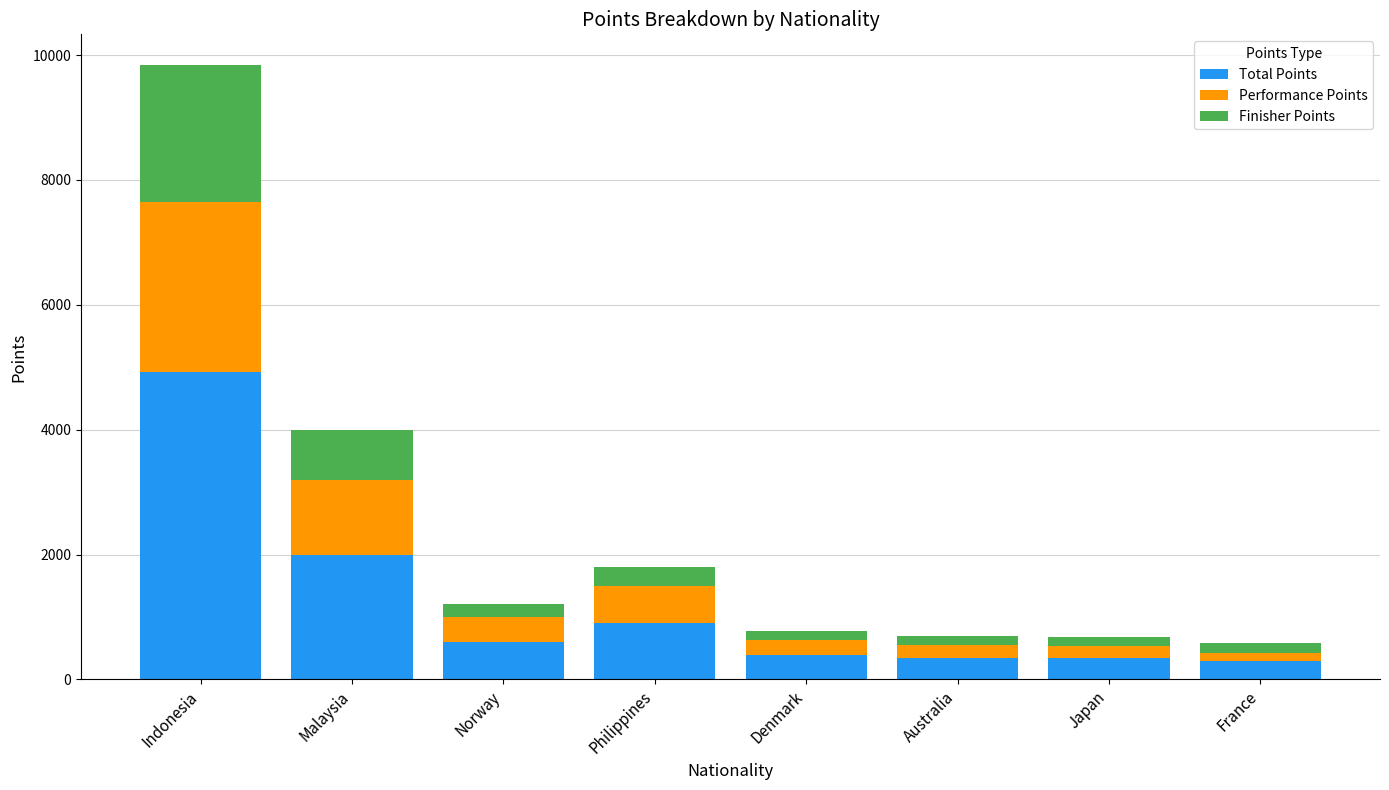

What is the highest value of the Total Points series?

4920